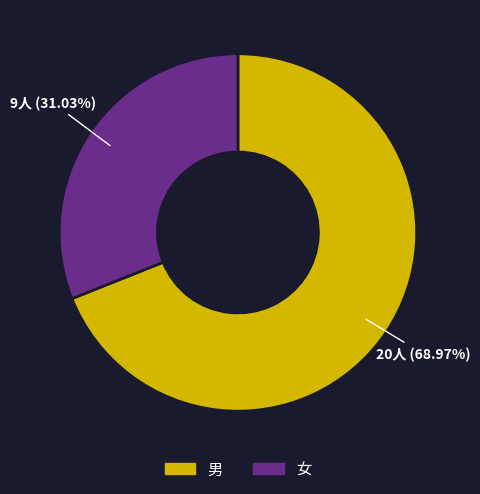

To the nearest percent, what is the difference between the 男 and 女 slice percentages?

38%